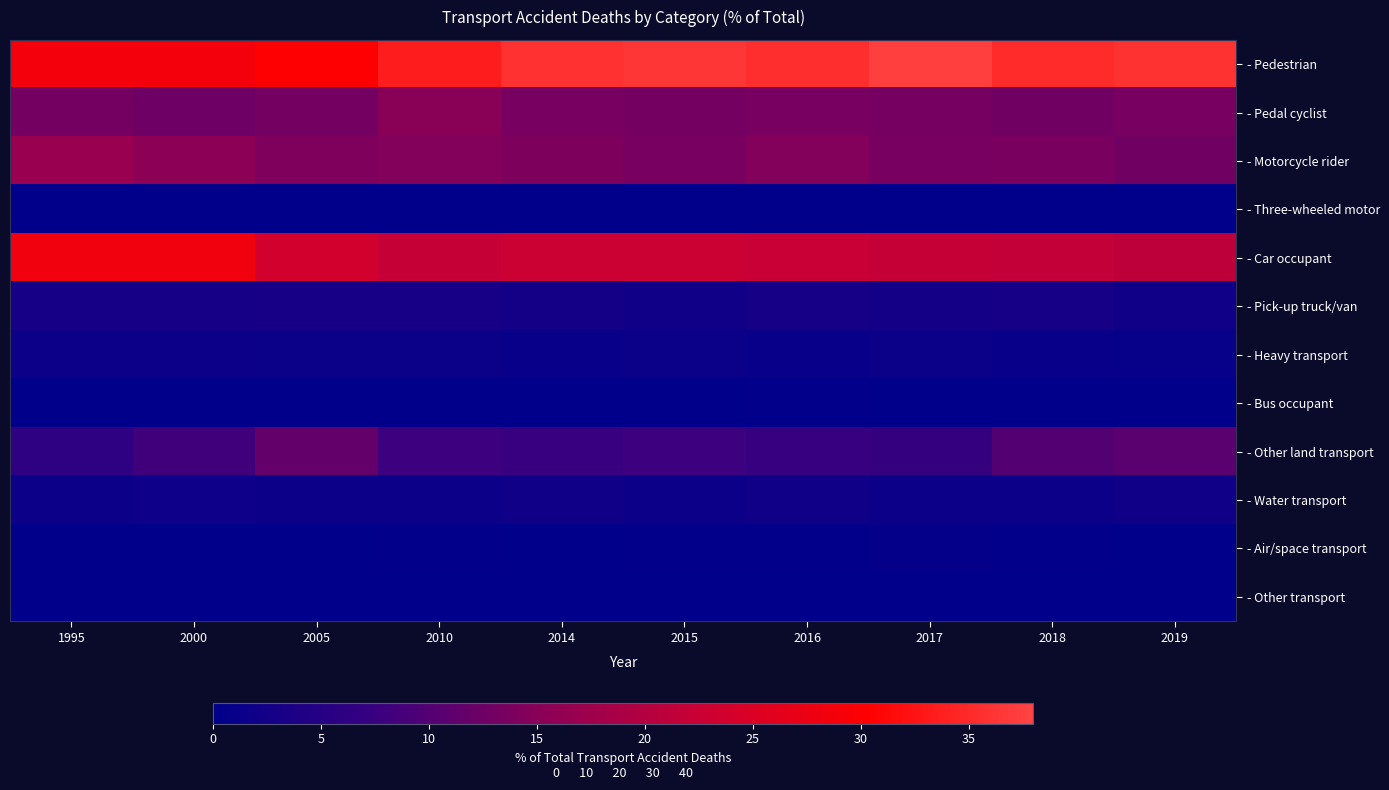

At which category is the sum across all series the highest?

2017